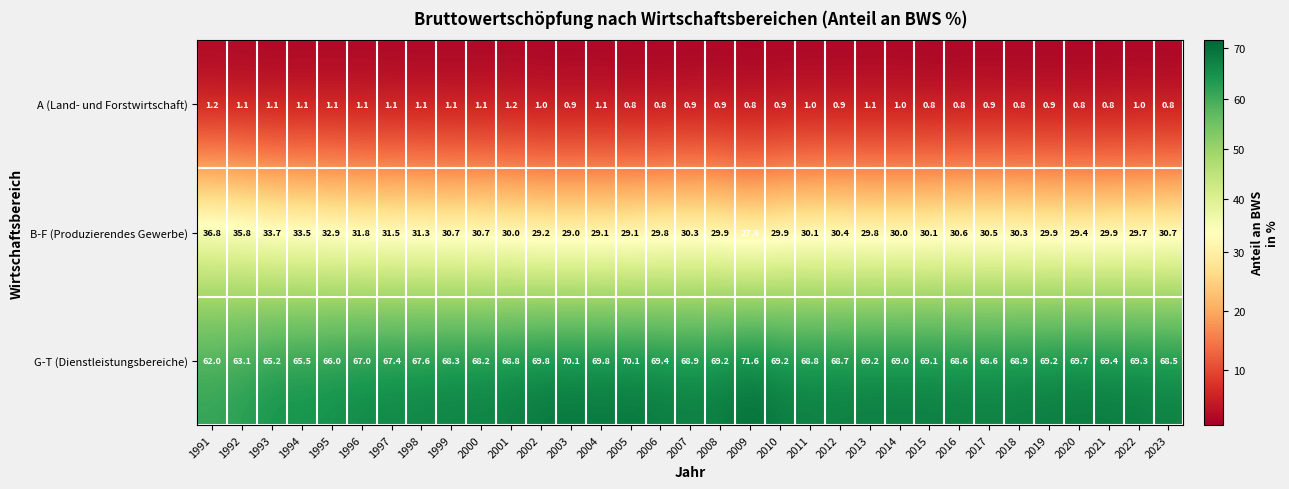

List the series in order of their peak value, highest first.

G-T (Dienstleistungsbereiche), B-F (Produzierendes Gewerbe), A (Land- und Forstwirtschaft)